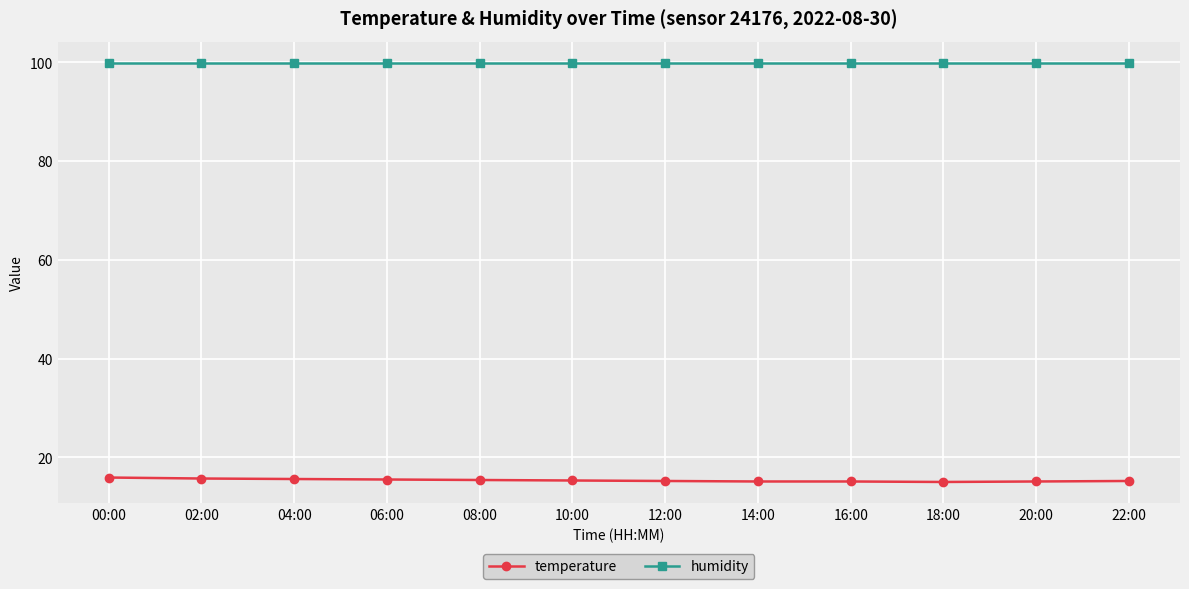

What are all the series names shown in the legend?

temperature, humidity